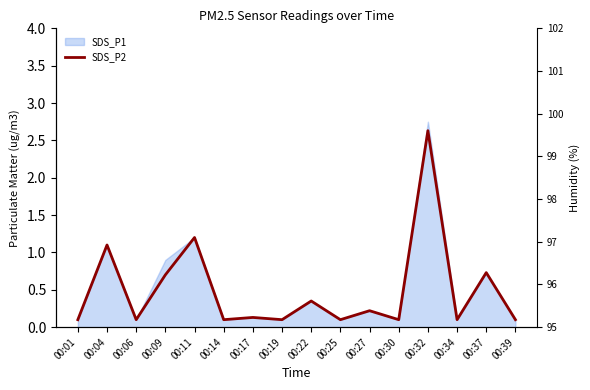

True or false: SDS_P2 and Humidity intersect in this chart.

False